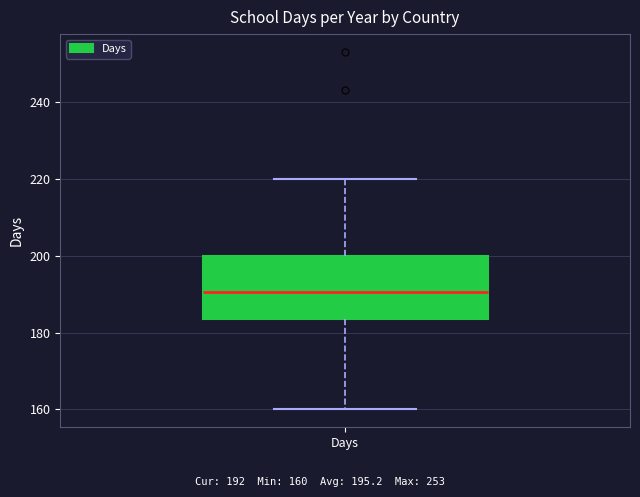

Where does the lower whisker of the box for Days end on the y-axis? The values are not printed on the chart, so give them approximately, as read against the axis.

160